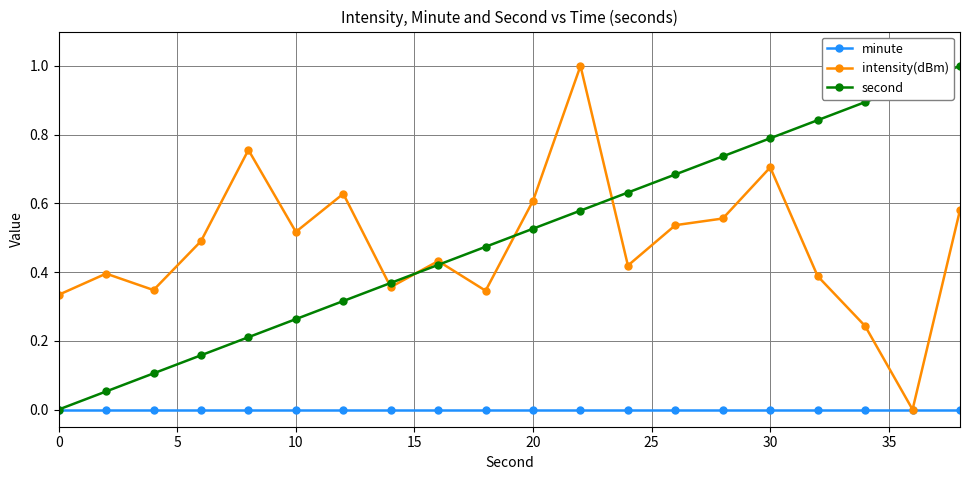

What is the value of the second point at the 20th from the left?

1.0